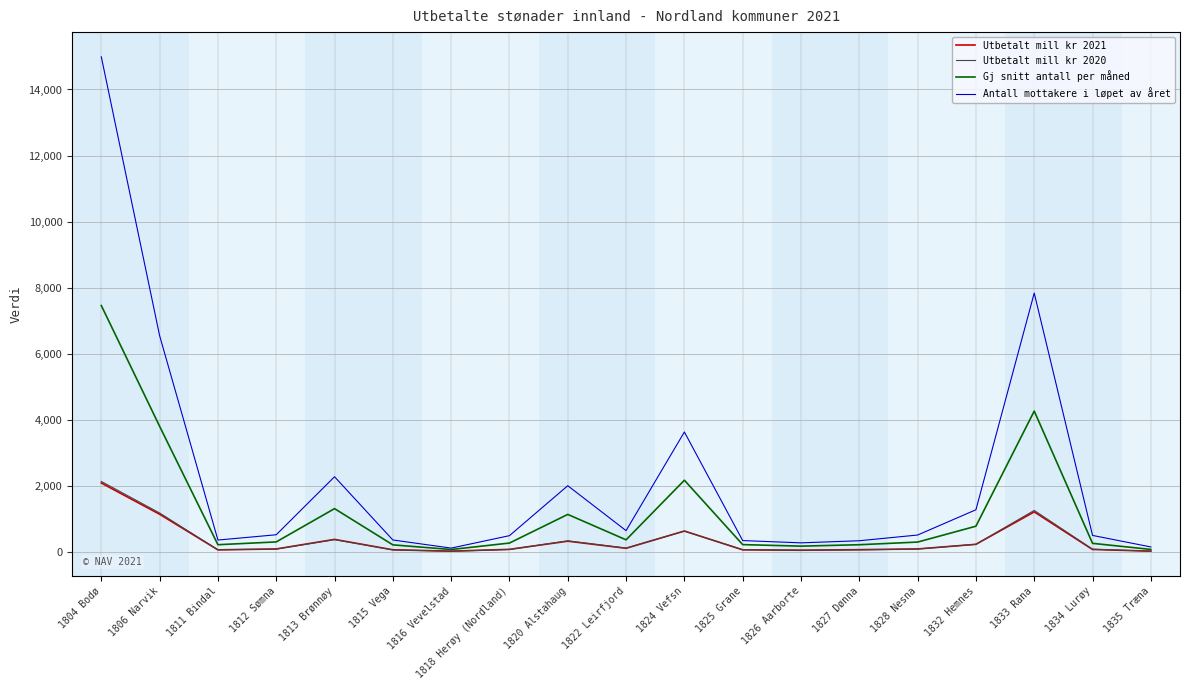

What is the difference between the Utbetalt mill kr 2020 values at 1804 Bodø and 1822 Leirfjord?

2018.6